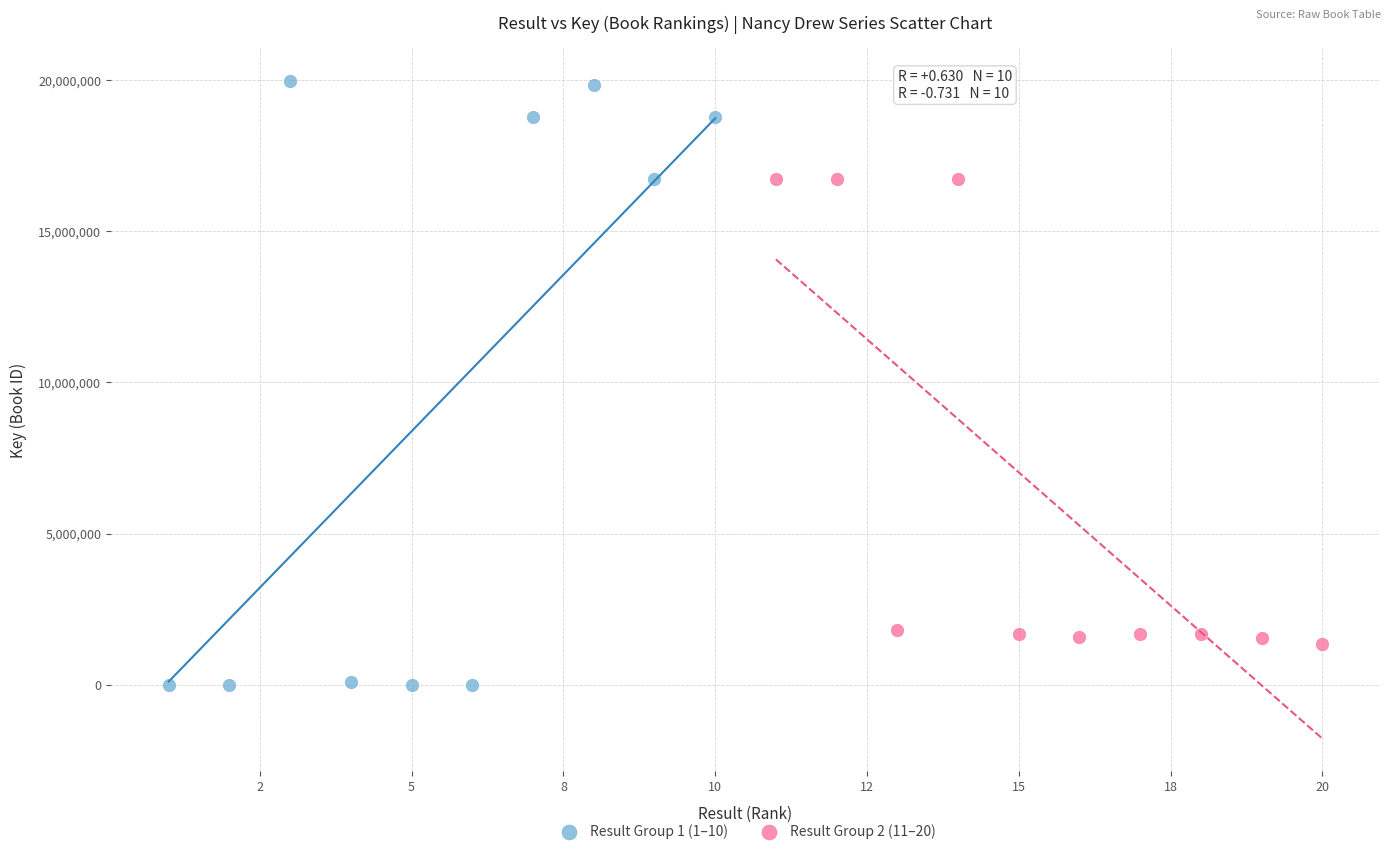

Which series contains the lowest Y value?

Result Group 1 (1–10)